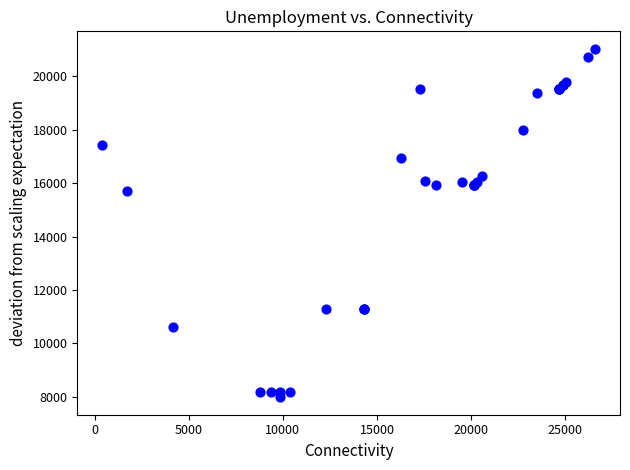

What Y value in the scatter plot is closest to 14506?

15690.5